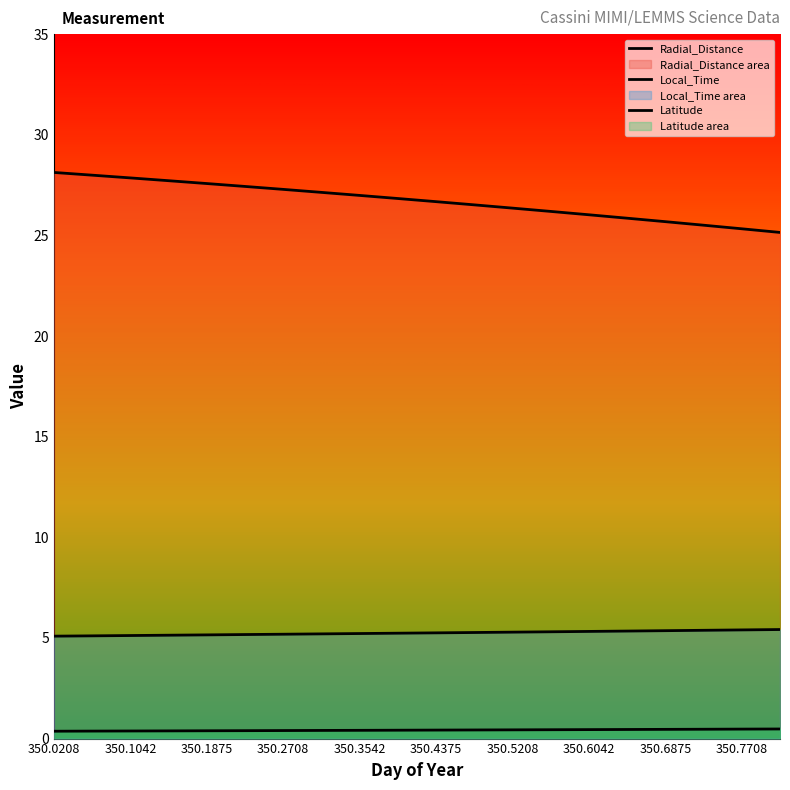

Which series changed the most between 350.2708 and 350.7292?

Radial_Distance